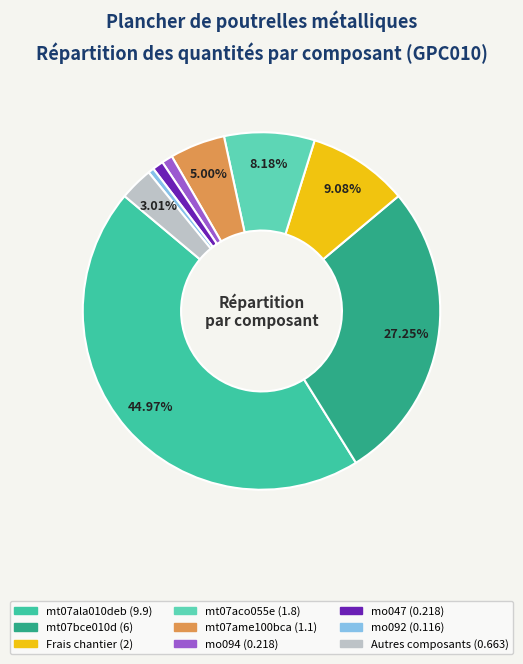

How many segments does this pie chart have?

9